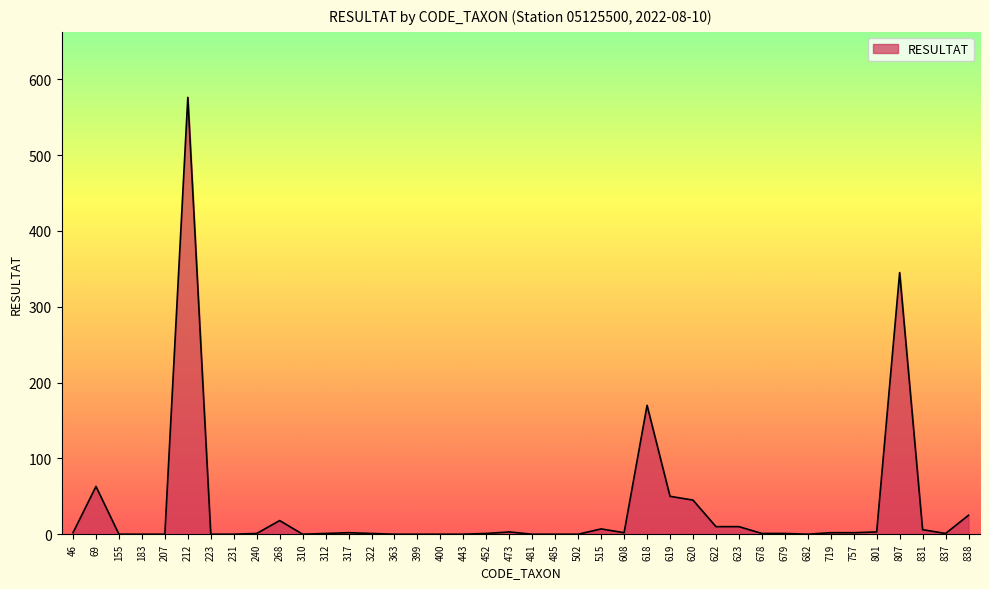

What is the maximum value shown in the chart?

576